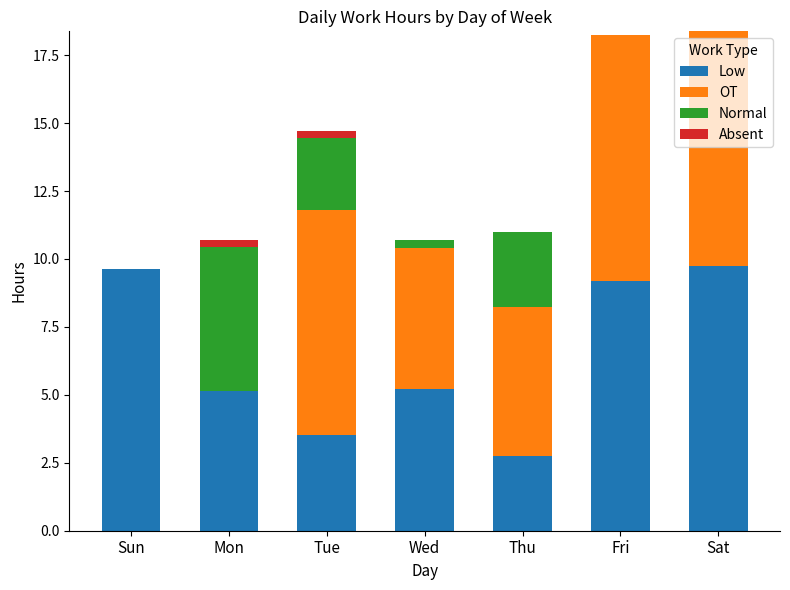

What is the total value across all series at Fri?

18.3